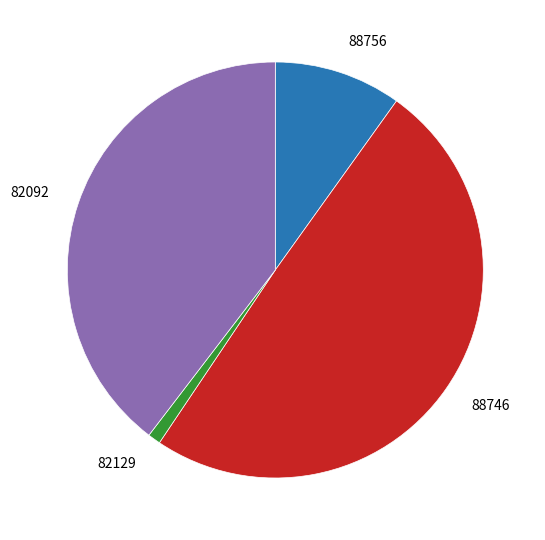

Which slice is the smallest?

82129